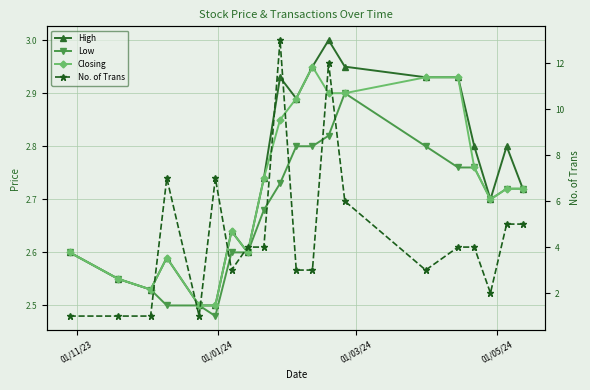

What is the sum of all Closing values?

54.5